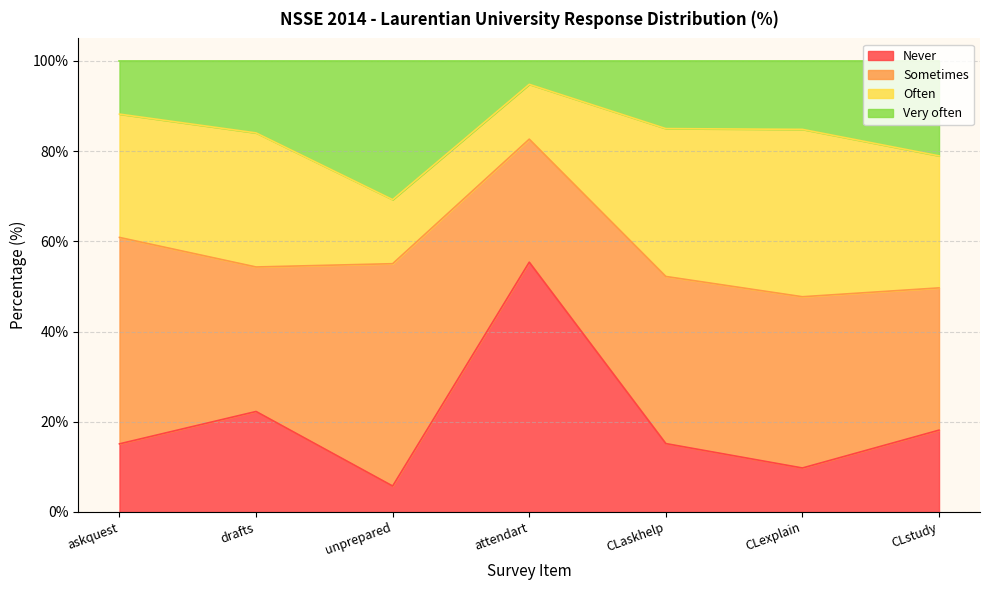

What is the maximum value for Never?

55.4